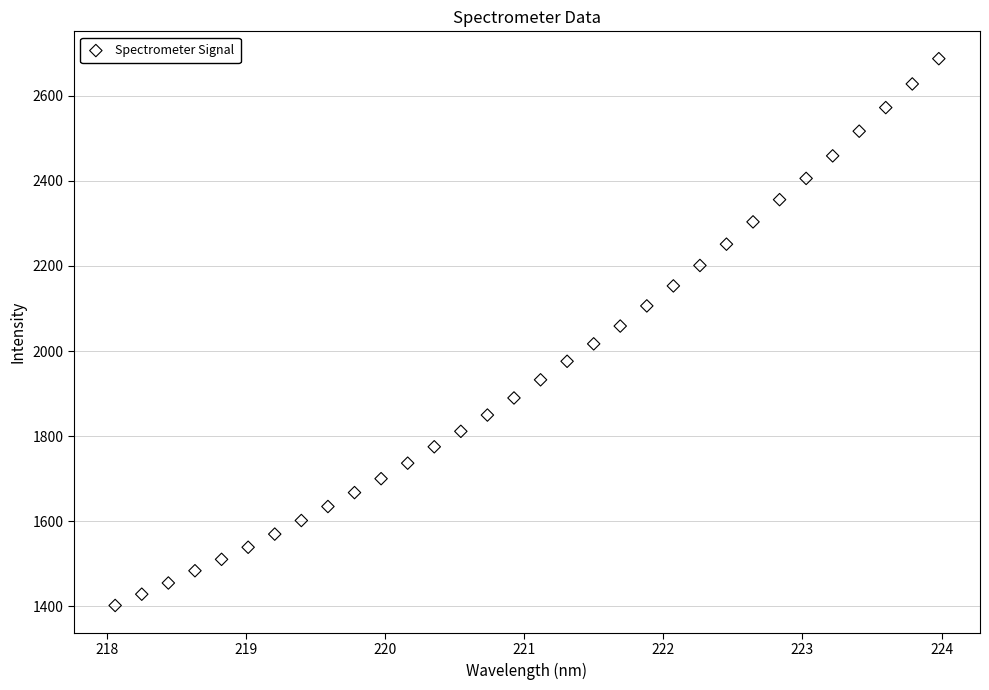

What is the range of Y values (max minus min)?

1285.2